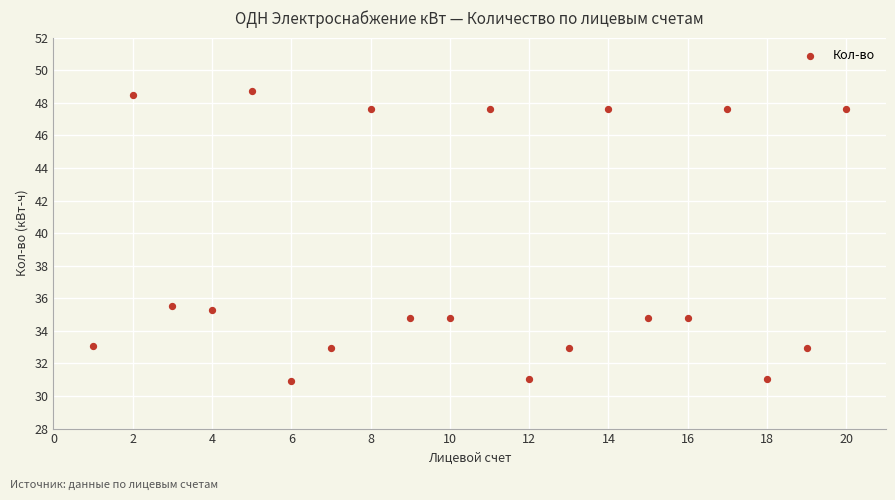

What Y value in the scatter plot is closest to 39?

35.5